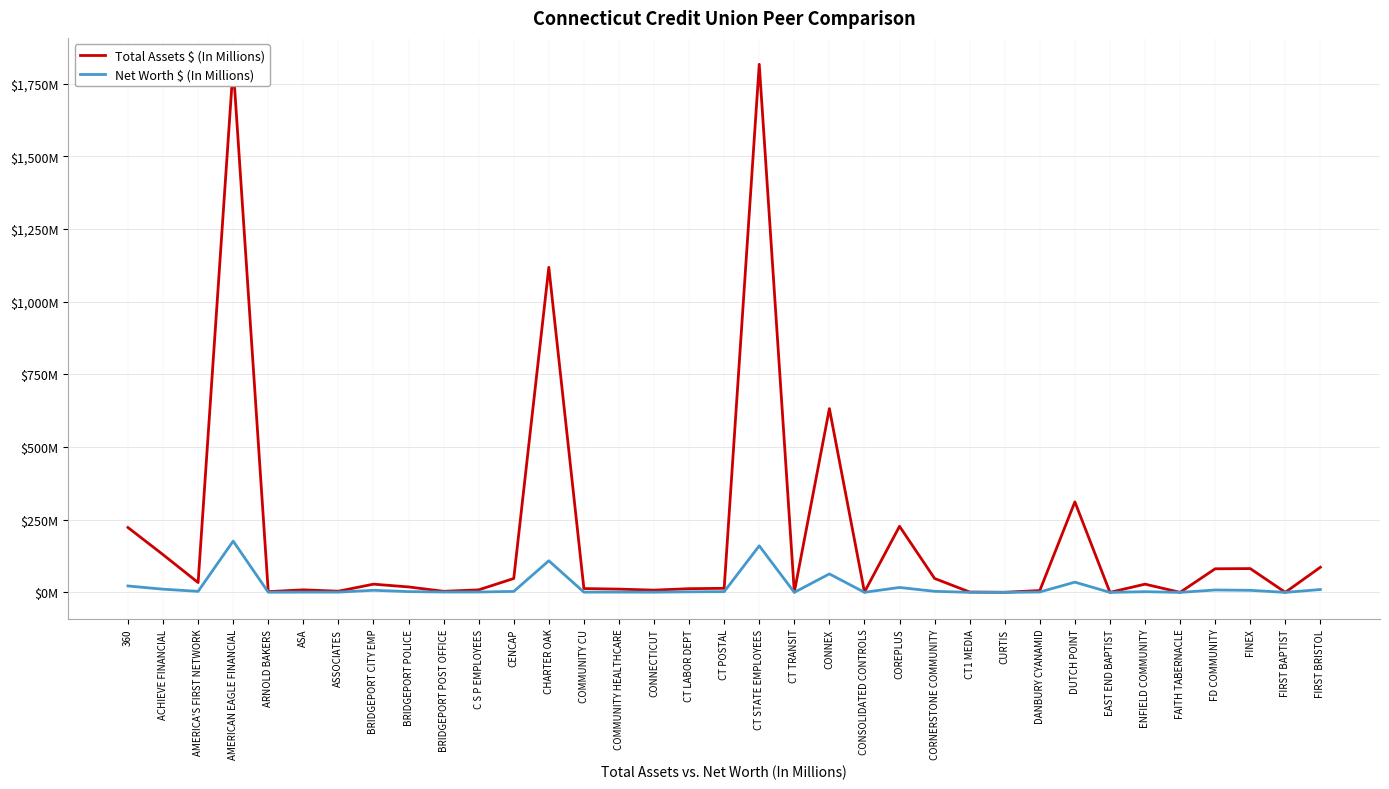

Is this an area chart (filled region under the line)?

No